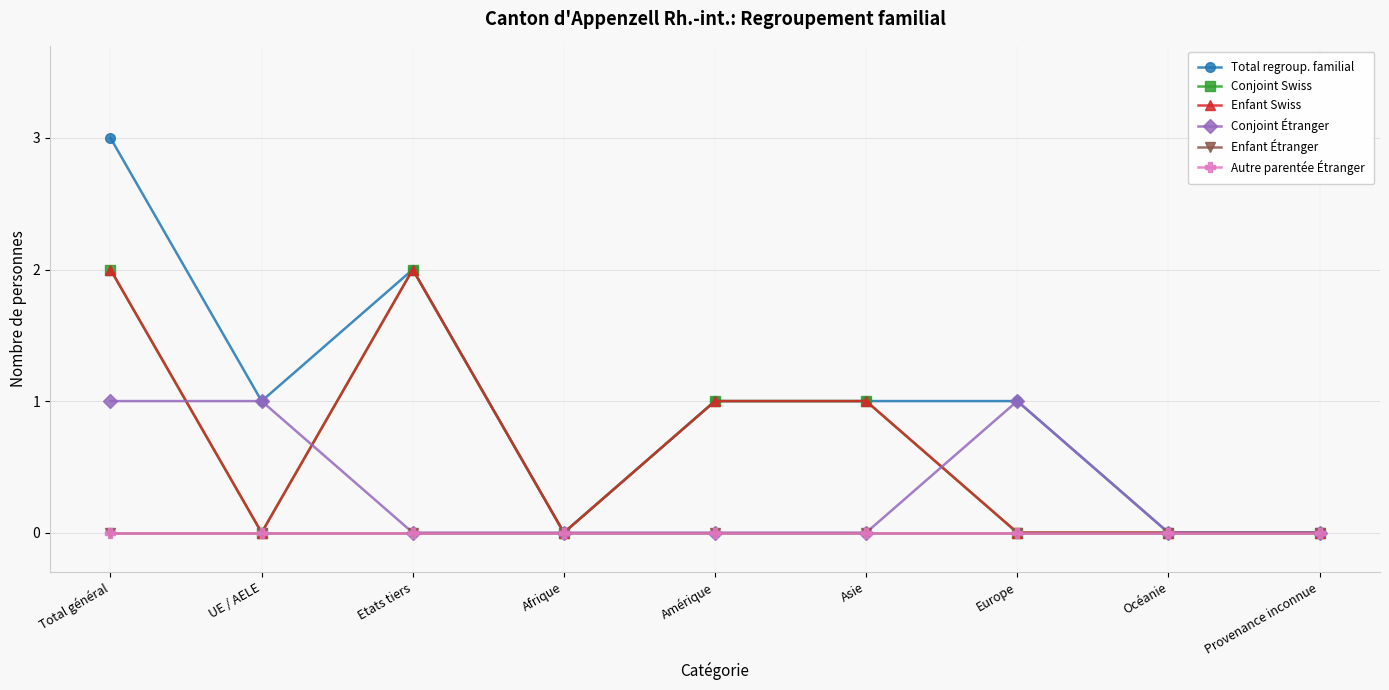

Is this an area chart (filled region under the line)?

No